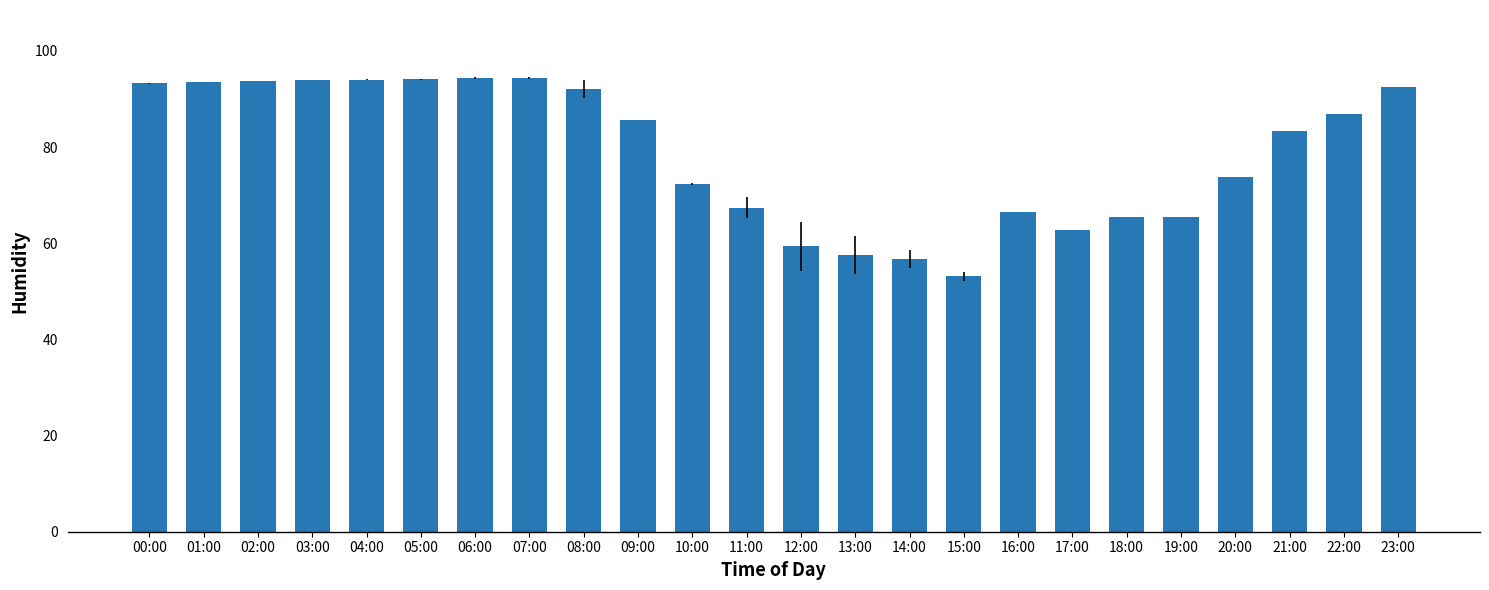

Does the chart contain stacked bars?

No